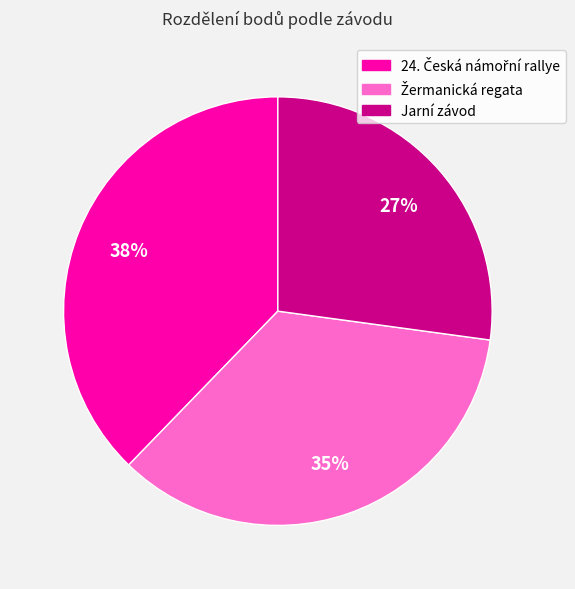

The Jarní závod slice represents 34% of the pie. True or false?

False